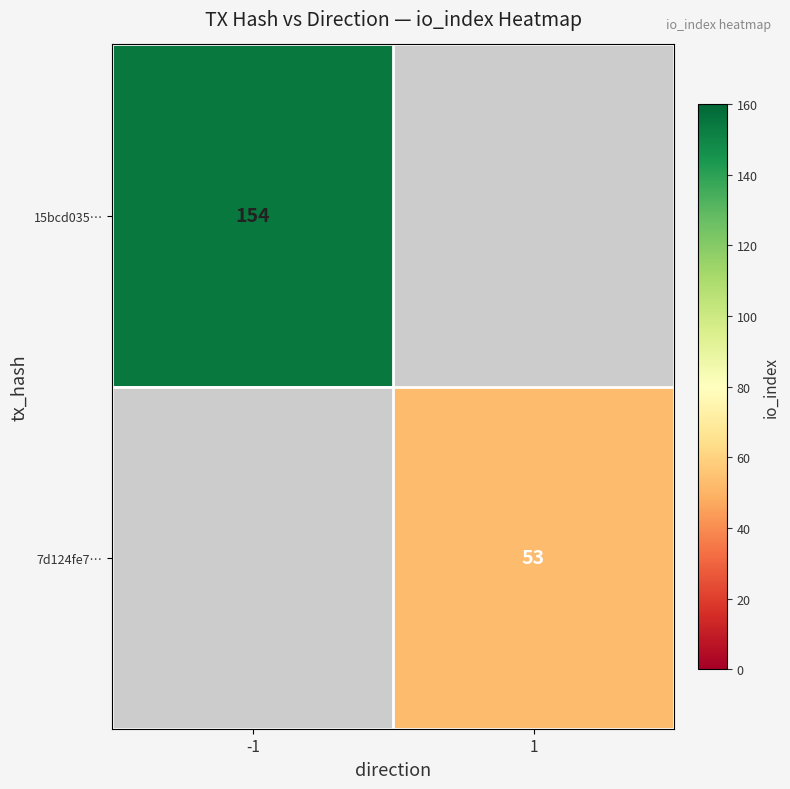

Is it true that 15bcd035… equals 79.0 at -1?

False